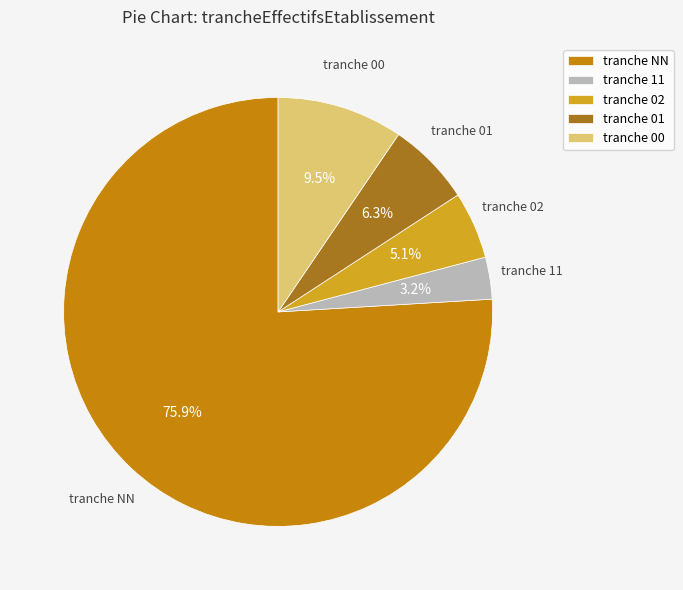

Which category has the biggest portion of the pie?

tranche NN